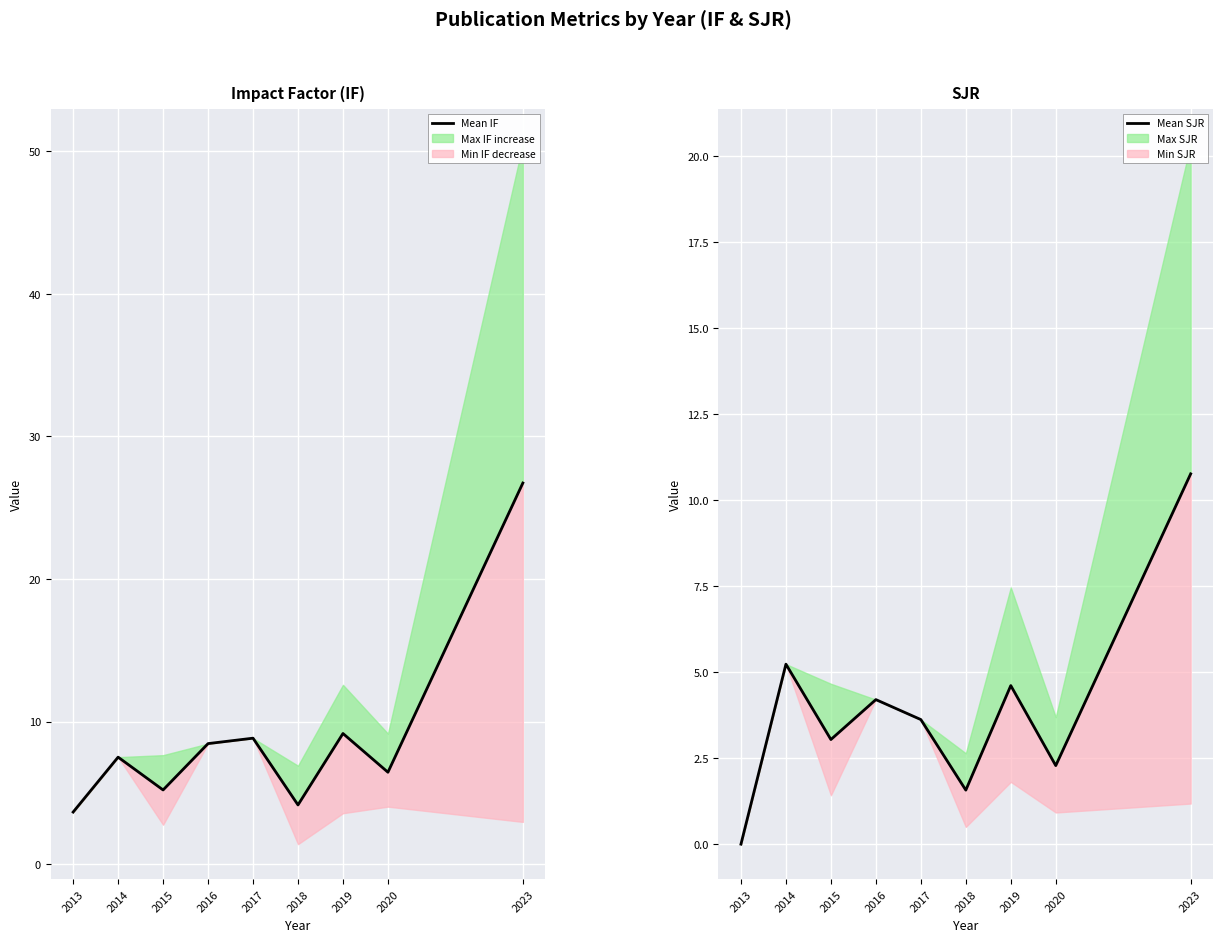

Rank the series by their maximum value, from lowest to highest.

Mean SJR, Mean IF